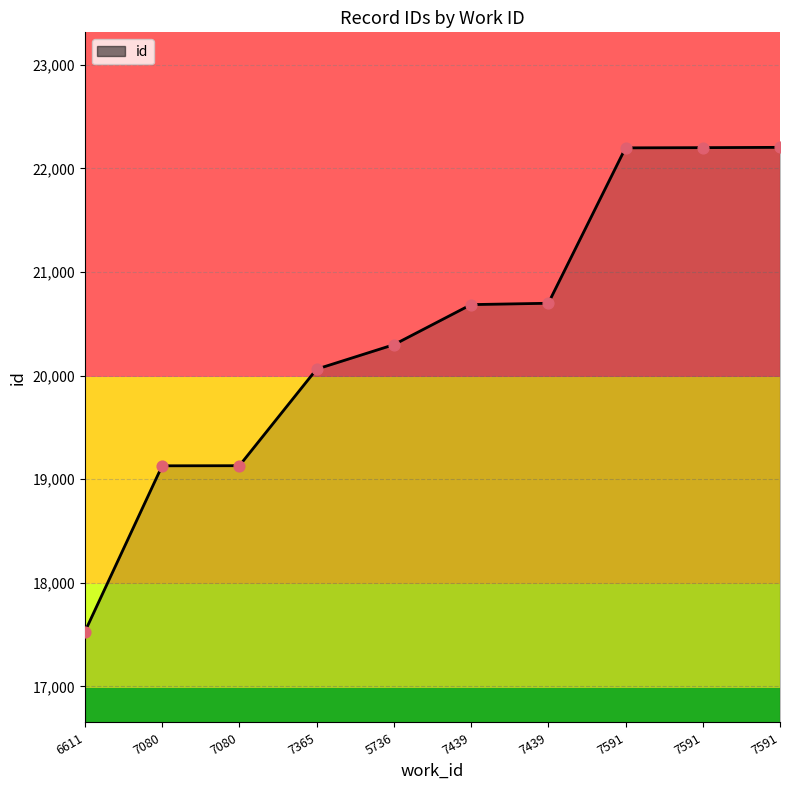

Which has a higher value, 7439 or 7439?

7439